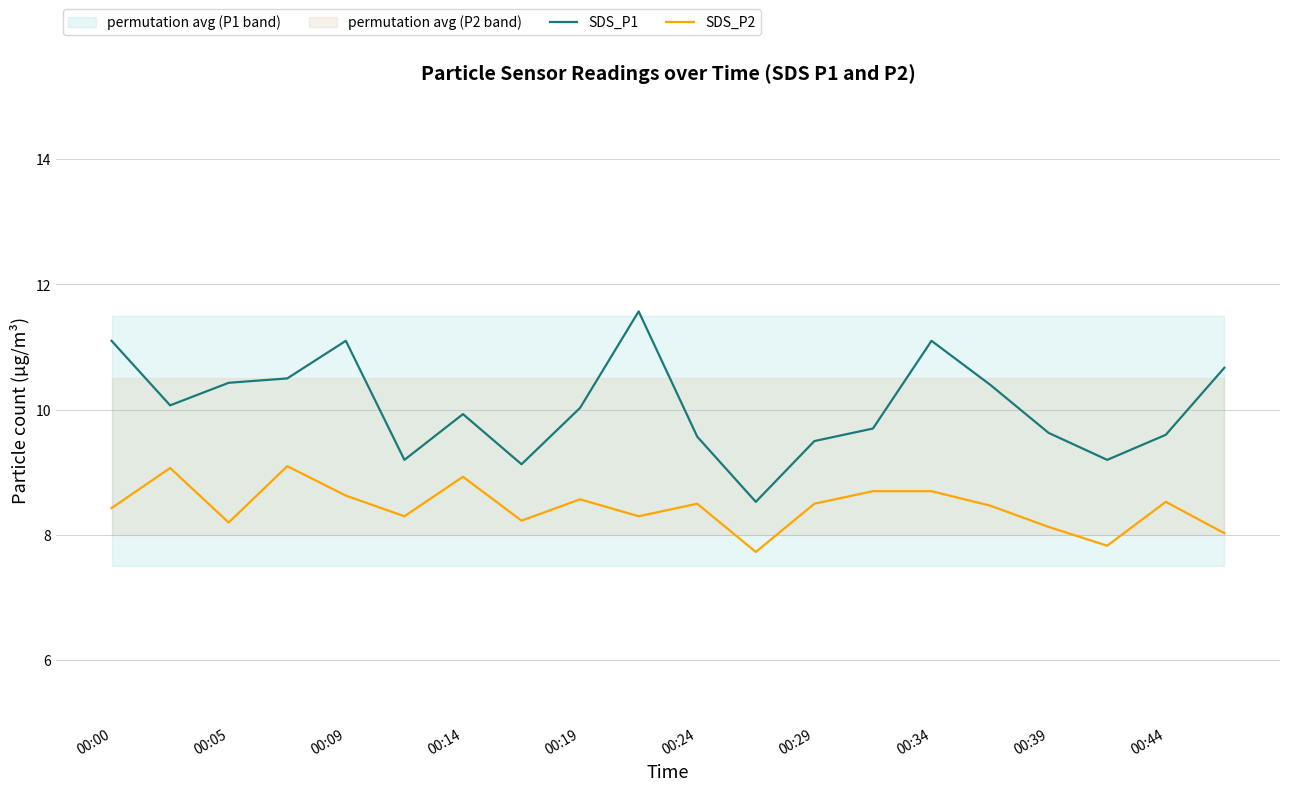

What is the sum of all SDS_P1 values?

201.0